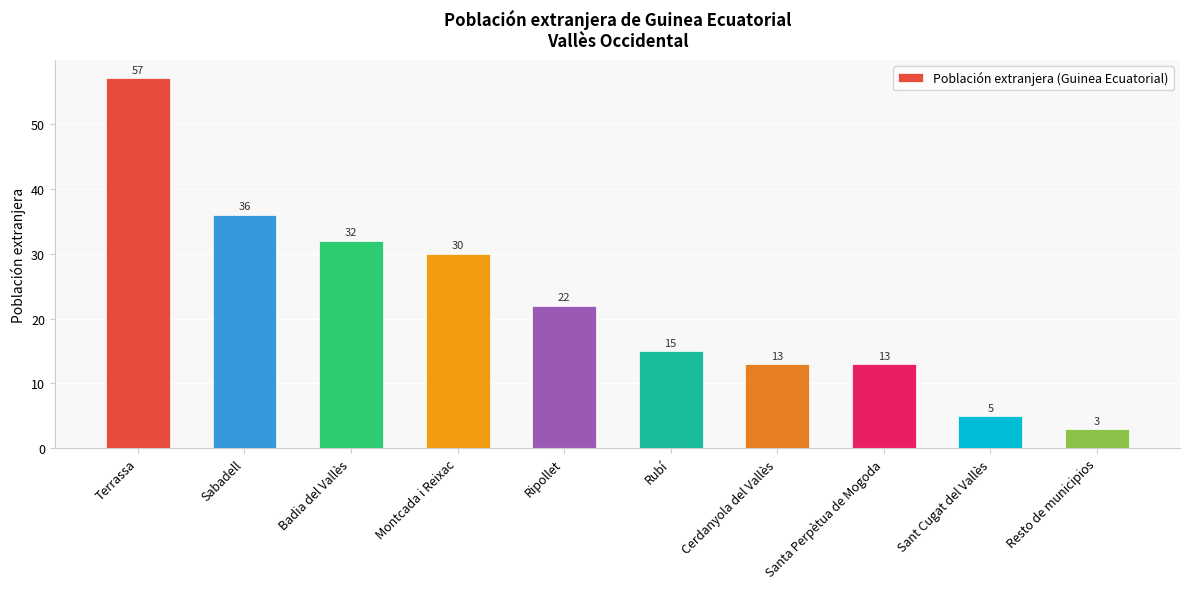

The value at Santa Perpètua de Mogoda is 22. True or false?

False